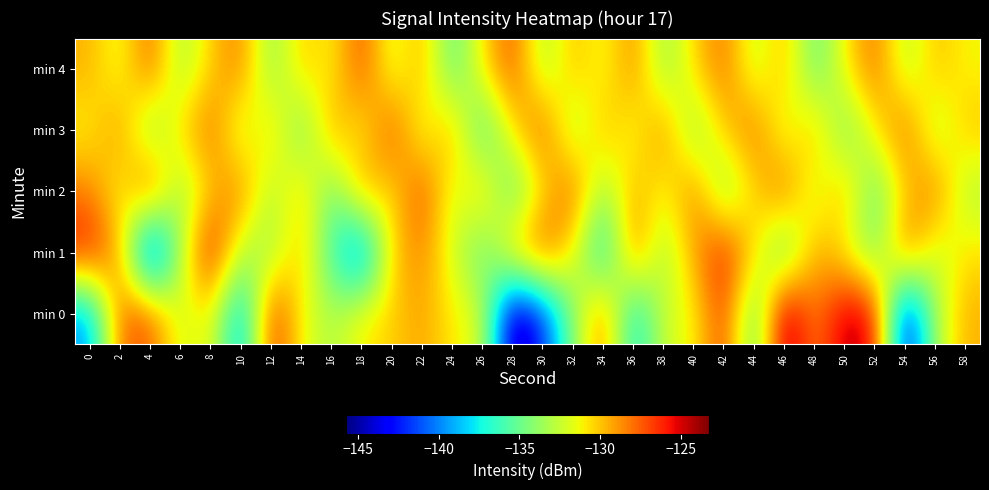

Between 4 and 36, which series saw the biggest shift?

min 1